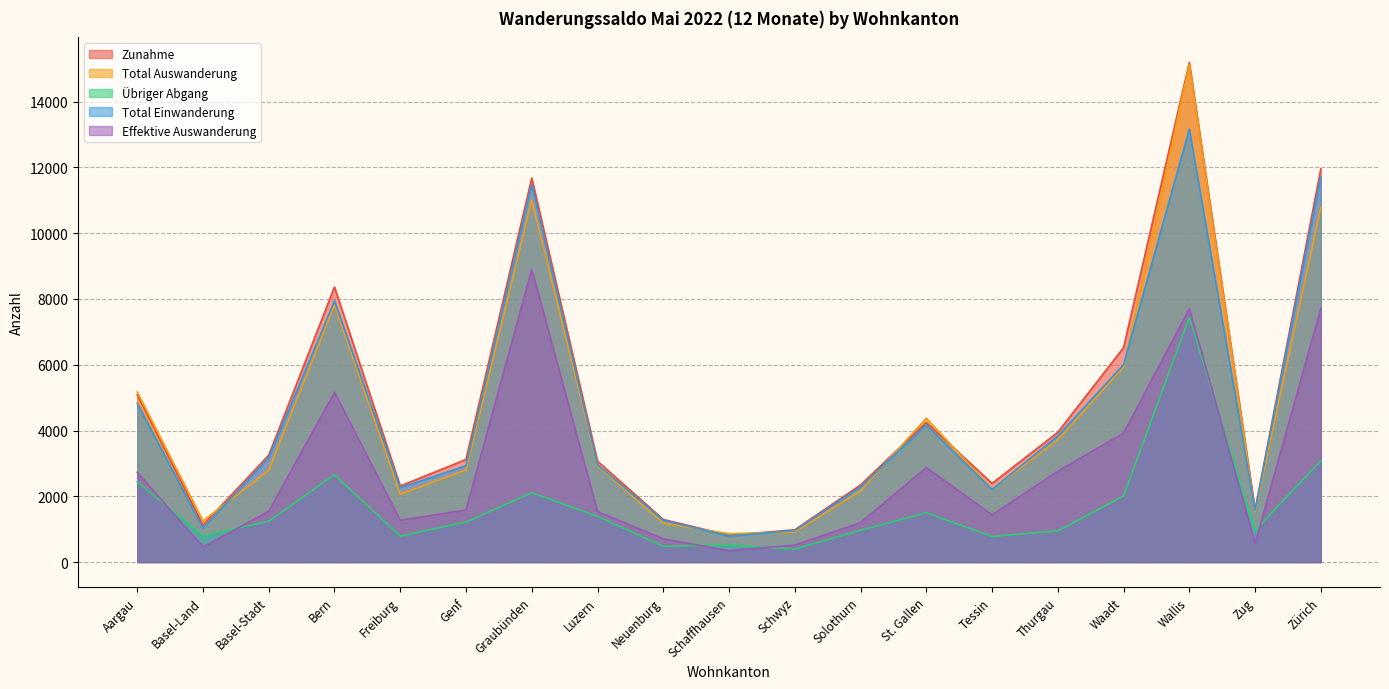

Is it true that Total Einwanderung equals 7941 at Bern?

True